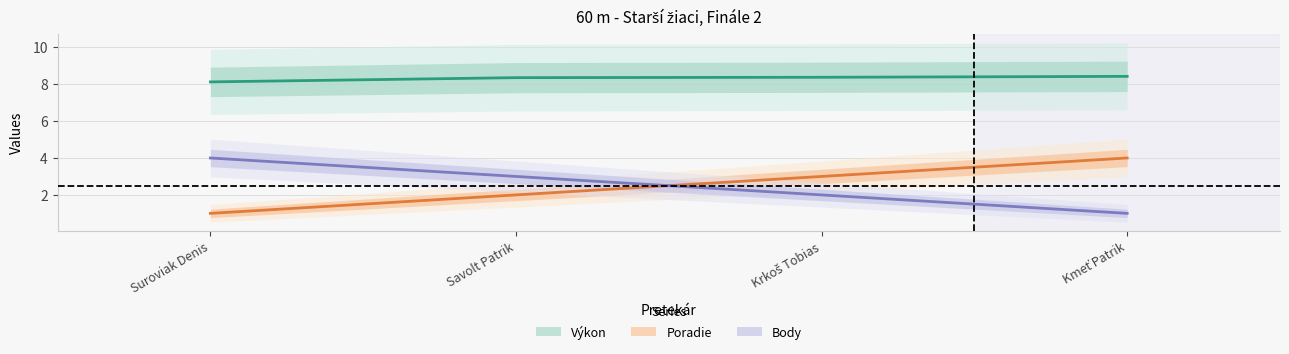

What is the sum of the Body values at Suroviak Denis and Savolt Patrik?

7.0